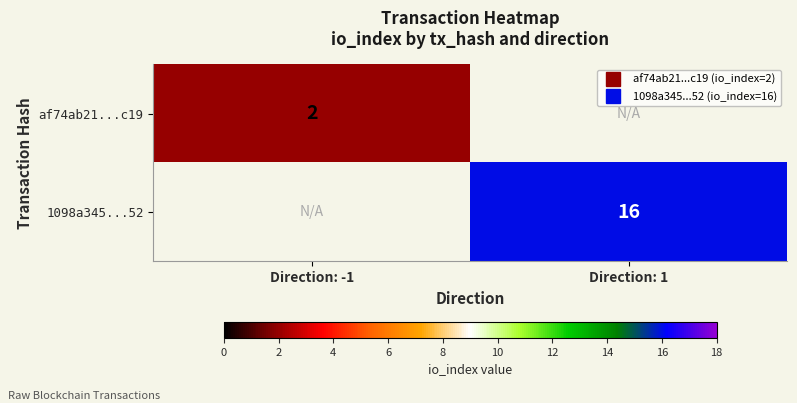

Is the value of 1098a345...52 at Direction: -1 greater than the value of af74ab21...c19 at Direction: 1?

No